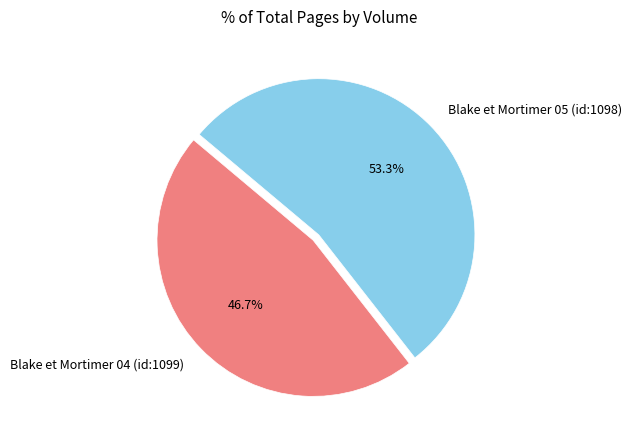

How many slices are in this pie chart?

2